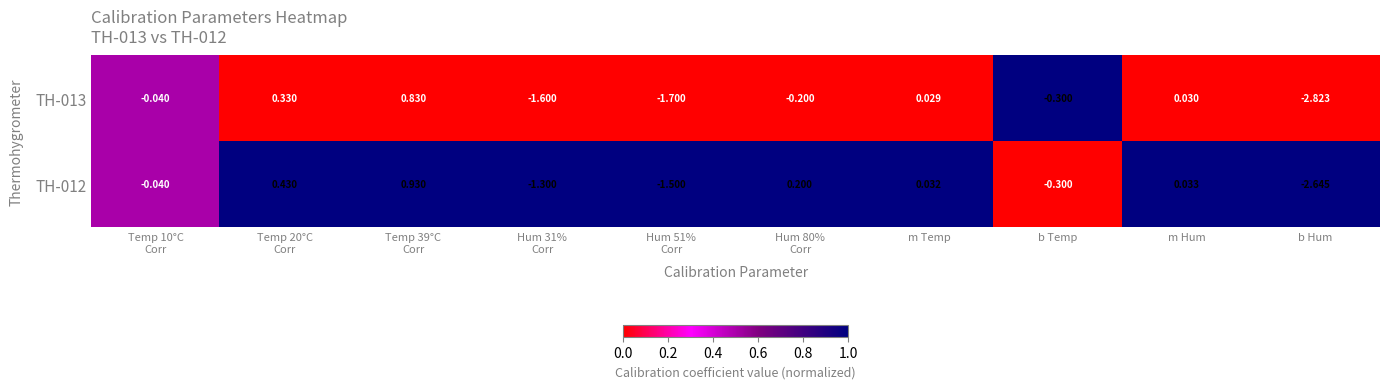

What is the total value across all series at Hum 31%
Corr?

-2.9